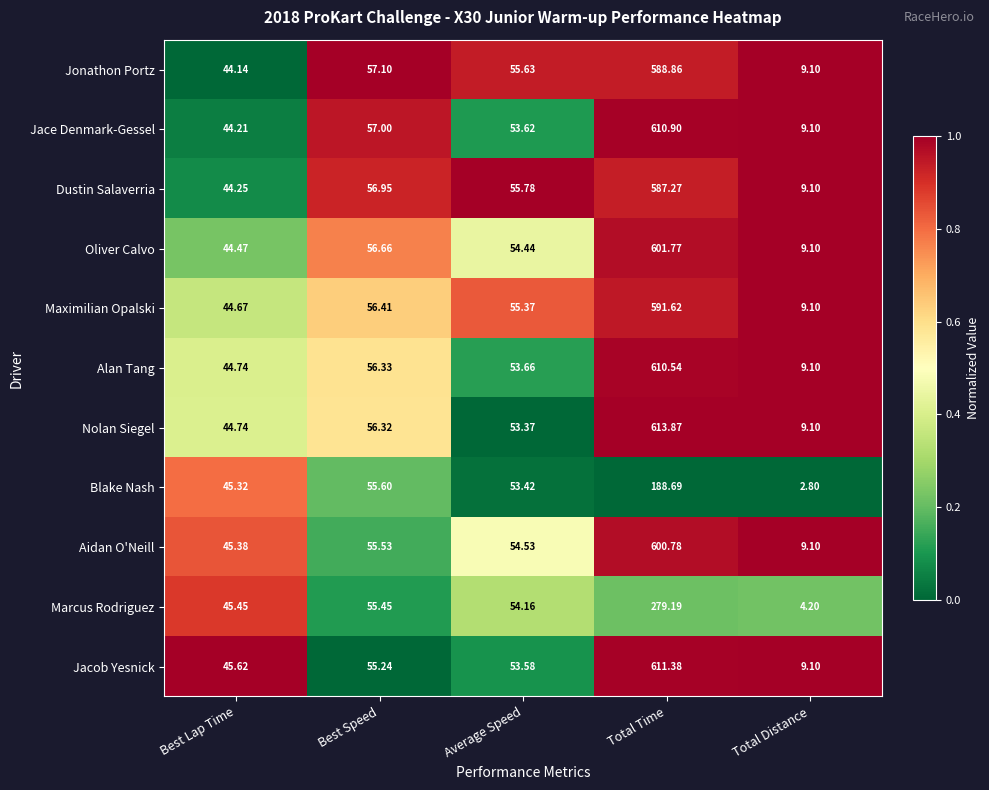

What is the spread (max minus min) of values at Best Lap Time?

1.5